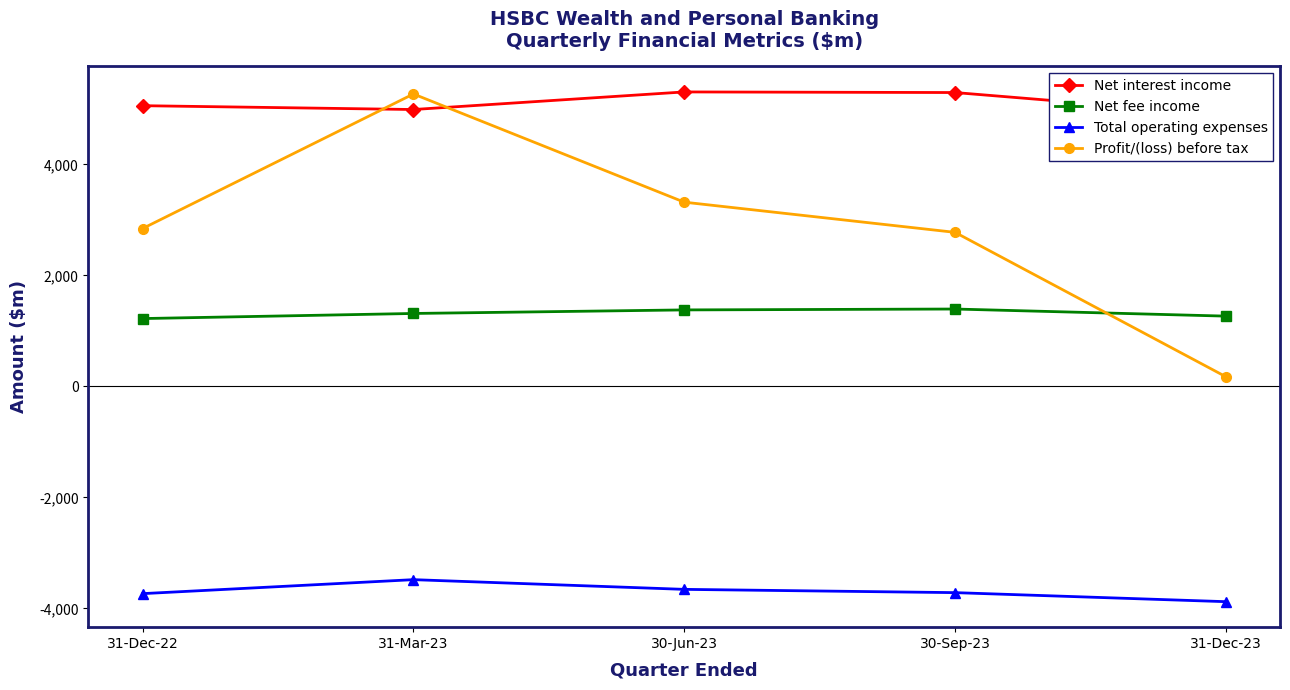

At how many categories does at least one series exceed 4939?

4